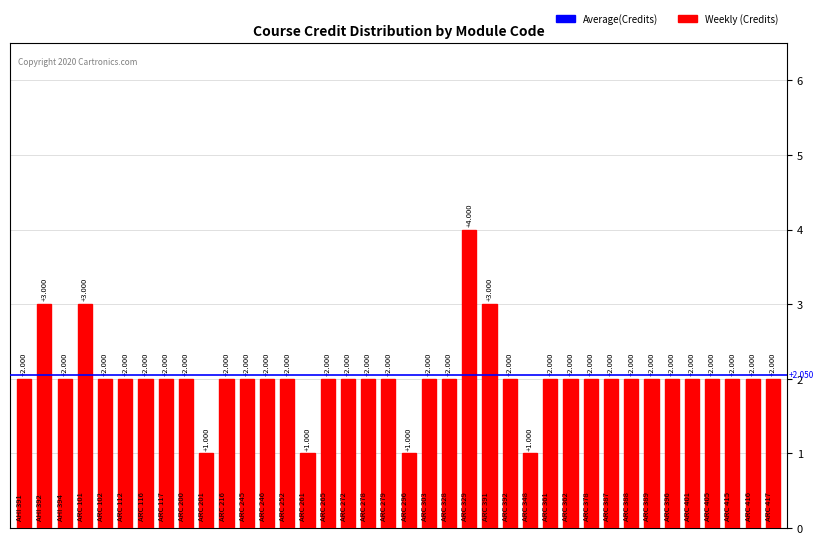

How many data points does each series have?

38